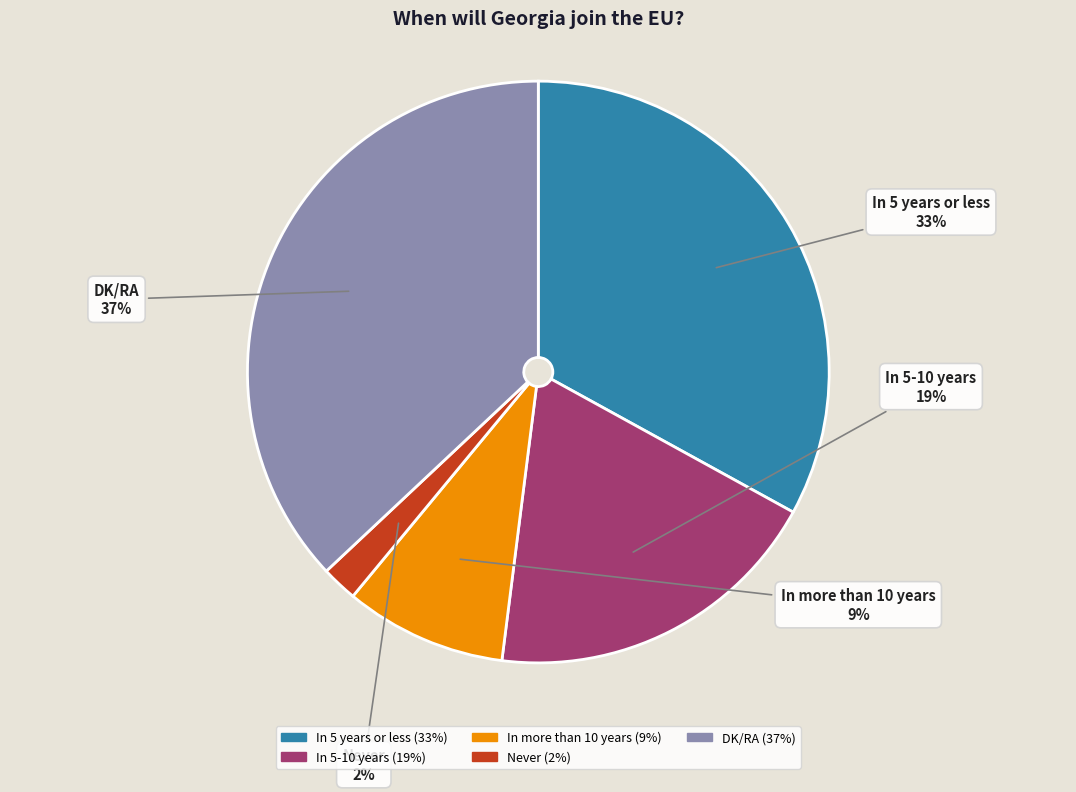

To the nearest percent, what percentage of the pie is In more than 10 years?

9%